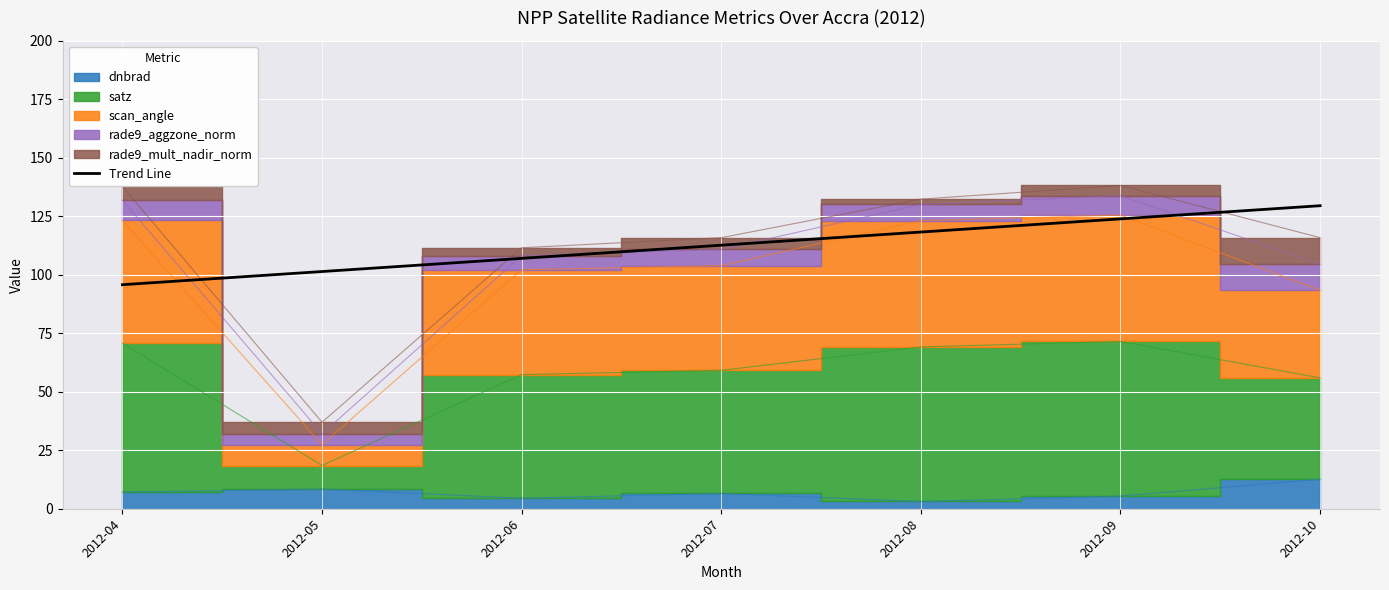

What is the value of the 2nd point from the left?

101.4